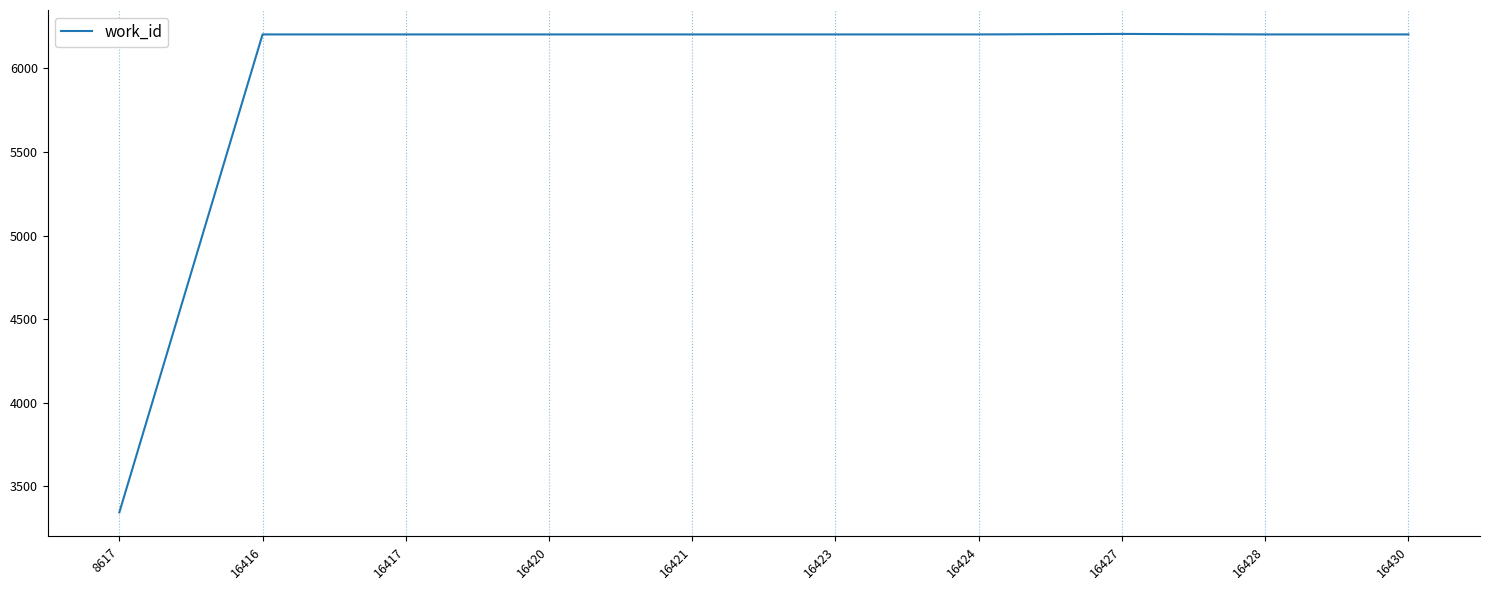

What is the sum of all values?

59174